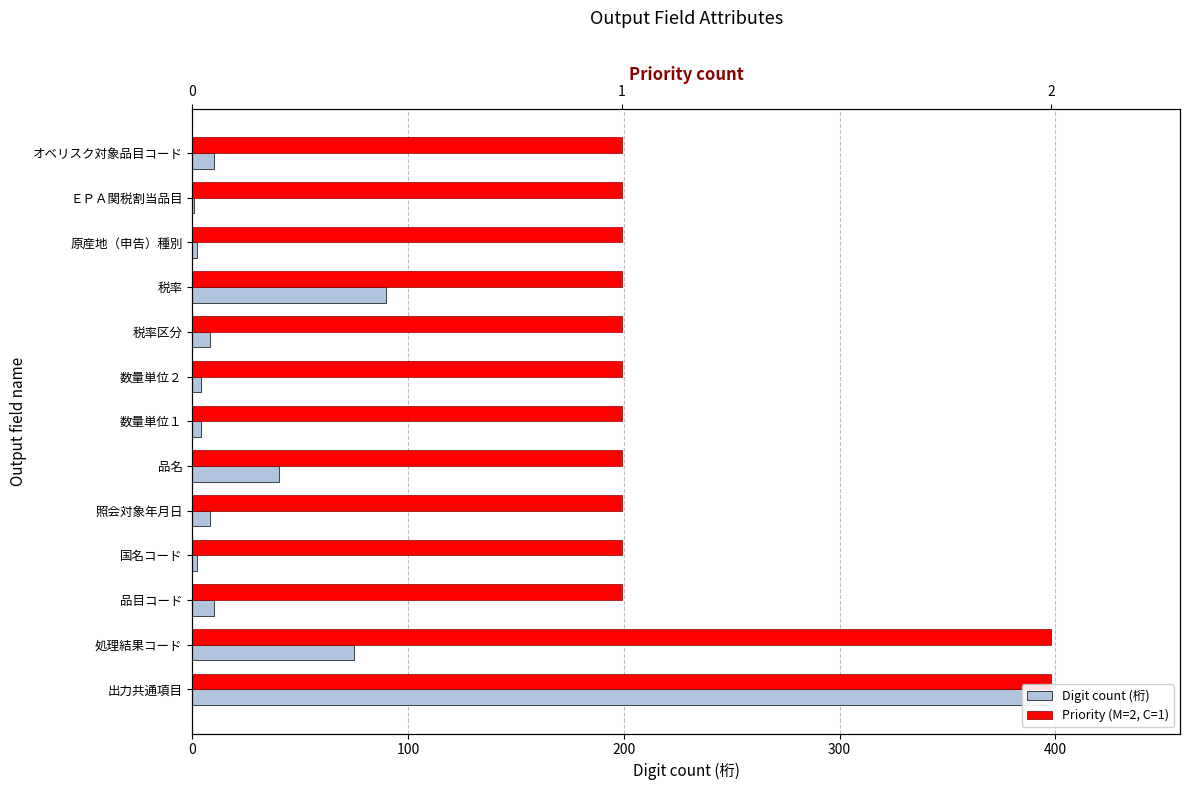

What is the smallest value displayed?

1